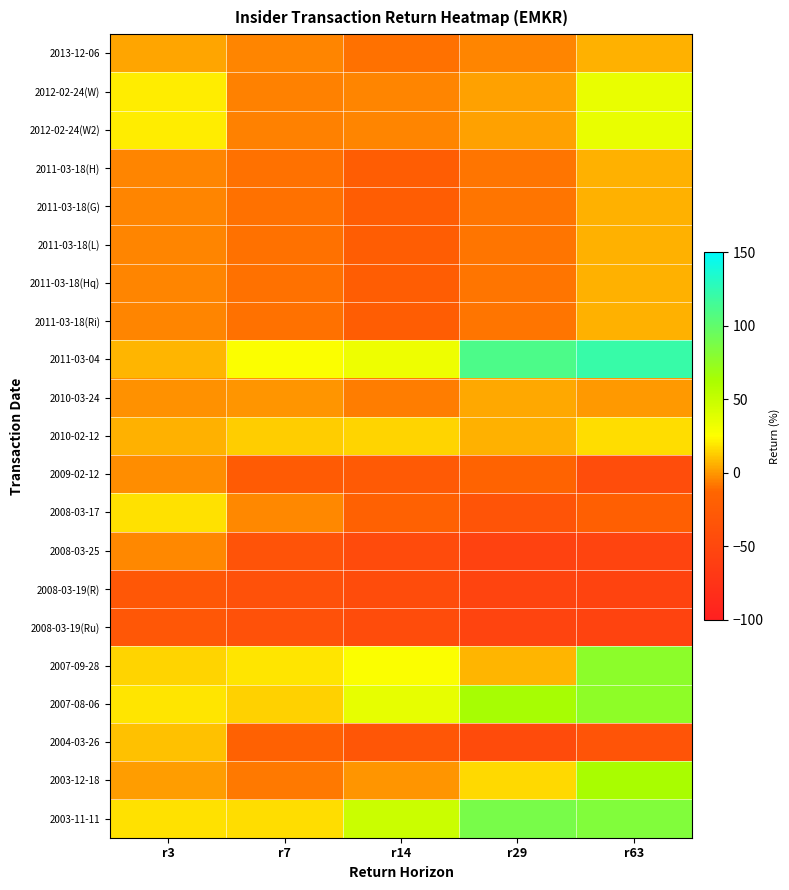

Reading left to right, transcribe all the data shown in this chart.

2013-12-06: r3=3	r7=-5	r14=-10	r29=-5	r63=6
2012-02-24(W): r3=21	r7=-6	r14=-5	r29=2	r63=34
2012-02-24(W2): r3=21	r7=-6	r14=-5	r29=2	r63=34
2011-03-18(H): r3=-5	r7=-10	r14=-22	r29=-9	r63=6
2011-03-18(G): r3=-5	r7=-10	r14=-22	r29=-9	r63=6
2011-03-18(L): r3=-5	r7=-10	r14=-22	r29=-9	r63=6
2011-03-18(Hq): r3=-5	r7=-10	r14=-22	r29=-9	r63=6
2011-03-18(Ri): r3=-5	r7=-10	r14=-22	r29=-9	r63=6
2011-03-04: r3=7	r7=26	r14=32	r29=110	r63=121
2010-03-24: r3=-2	r7=-1	r14=-7	r29=4	r63=0
2010-02-12: r3=6	r7=13	r14=15	r29=6	r63=17
2009-02-12: r3=-3	r7=-25	r14=-27	r29=-16	r63=-43
2008-03-17: r3=18	r7=-4	r14=-18	r29=-34	r63=-20
2008-03-25: r3=-4	r7=-35	r14=-46	r29=-57	r63=-55
2008-03-19(R): r3=-30	r7=-38	r14=-44	r29=-55	r63=-56
2008-03-19(Ru): r3=-30	r7=-38	r14=-44	r29=-55	r63=-56
2007-09-28: r3=15	r7=19	r14=26	r29=7	r63=77
2007-08-06: r3=19	r7=14	r14=35	r29=64	r63=76
2004-03-26: r3=10	r7=-18	r14=-31	r29=-45	r63=-34
2003-12-18: r3=1	r7=-8	r14=-1	r29=16	r63=63
2003-11-11: r3=18	r7=17	r14=48	r29=88	r63=83